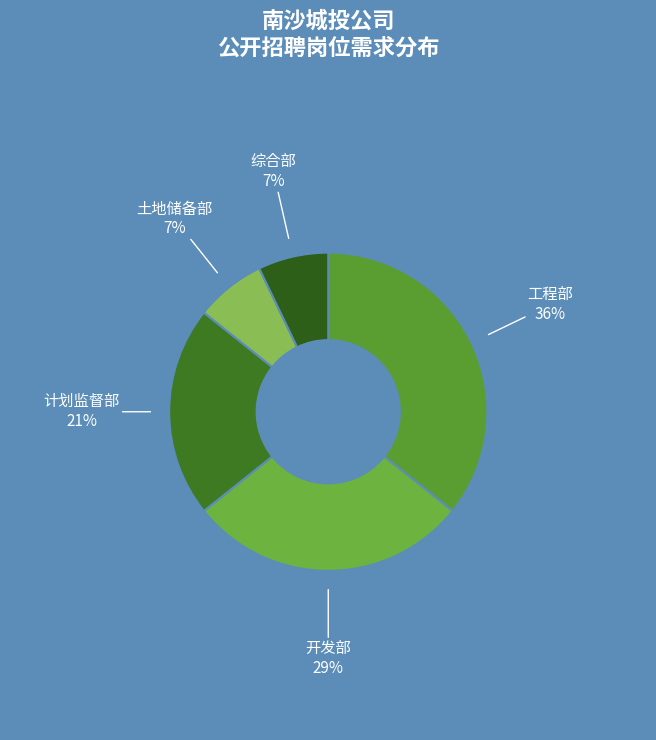

How many slices are in this pie chart?

5